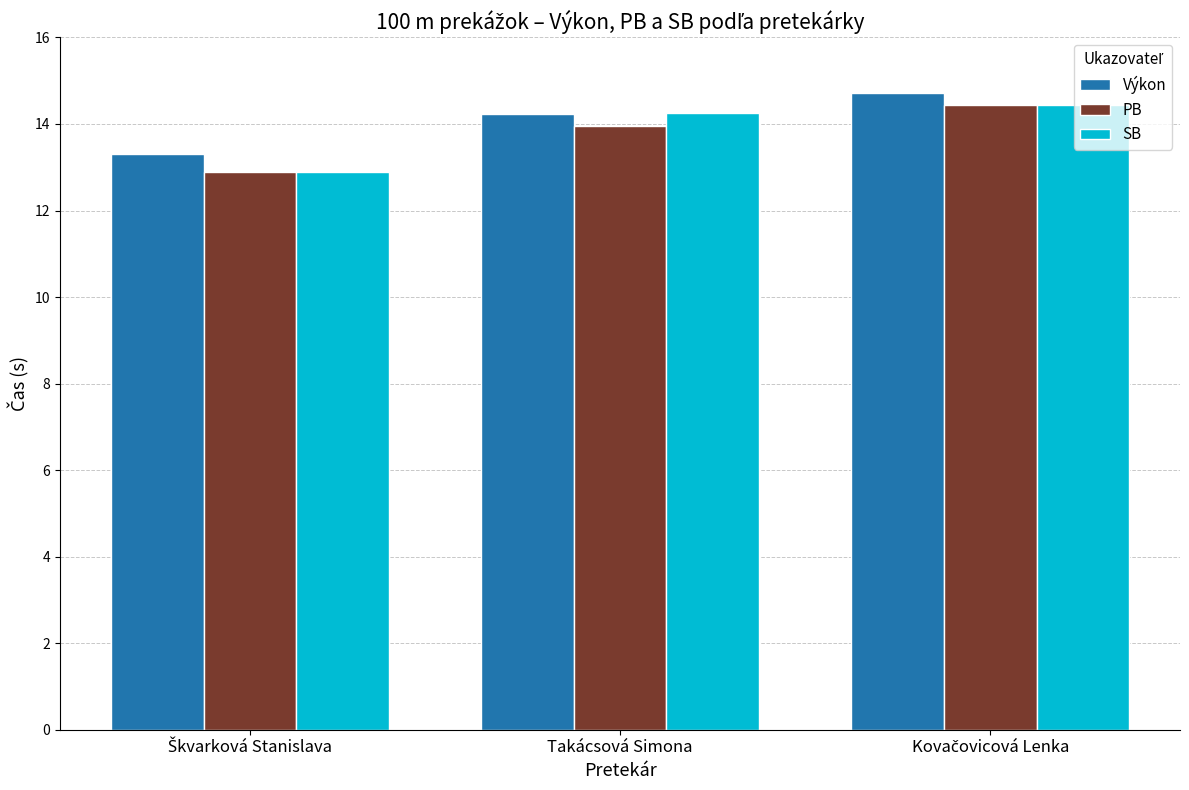

The SB series shows 5.2 at Takácsová Simona. True or false?

False